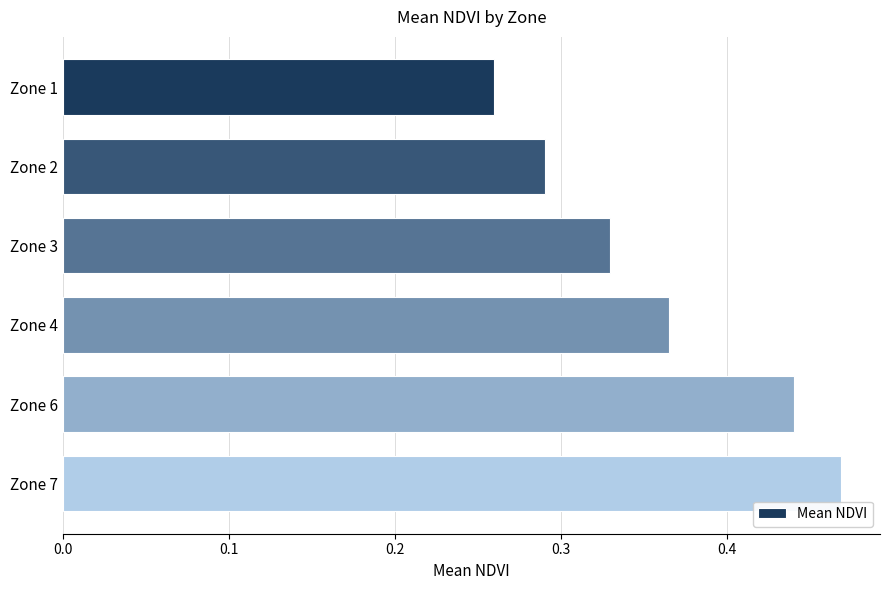

Which has a higher value, Zone 6 or Zone 4?

Zone 6